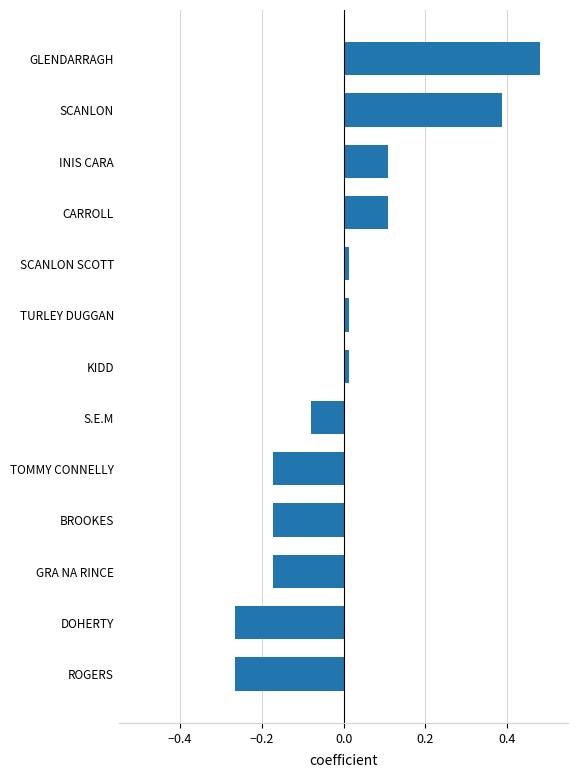

Does the chart contain any negative values?

Yes